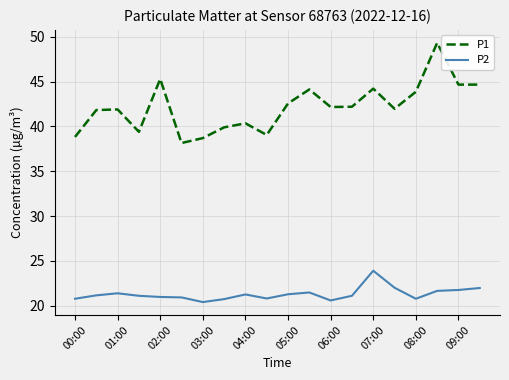

What are all the series names shown in the legend?

P1, P2